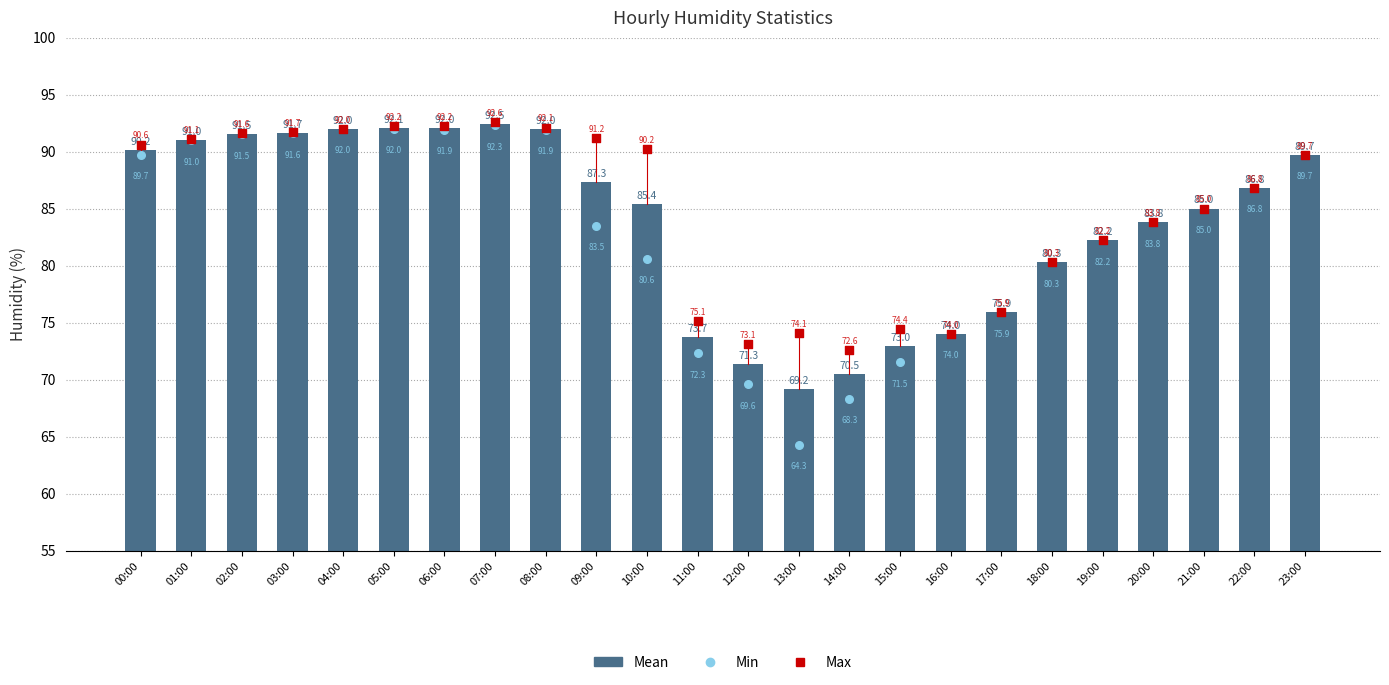

What is the total value across all series at 12:00?

214.0